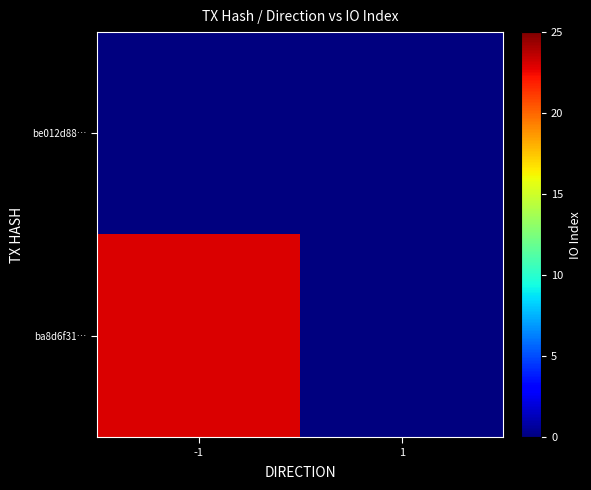

Rank the series by their average value, from highest to lowest.

ba8d6f31…, be012d88…